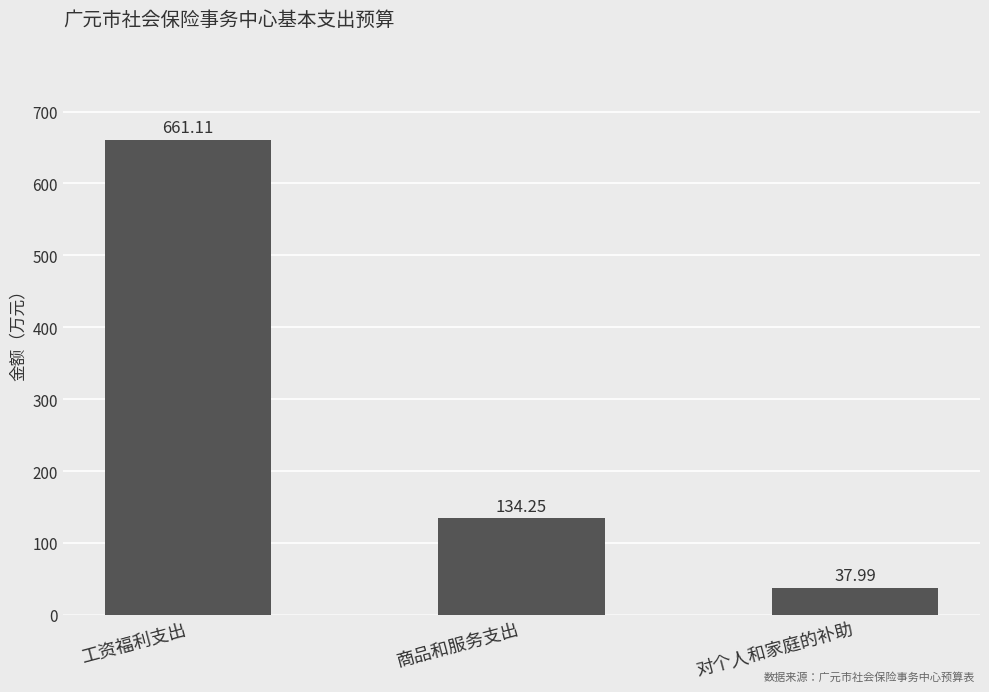

What position from the left is 对个人和家庭的补助?

3